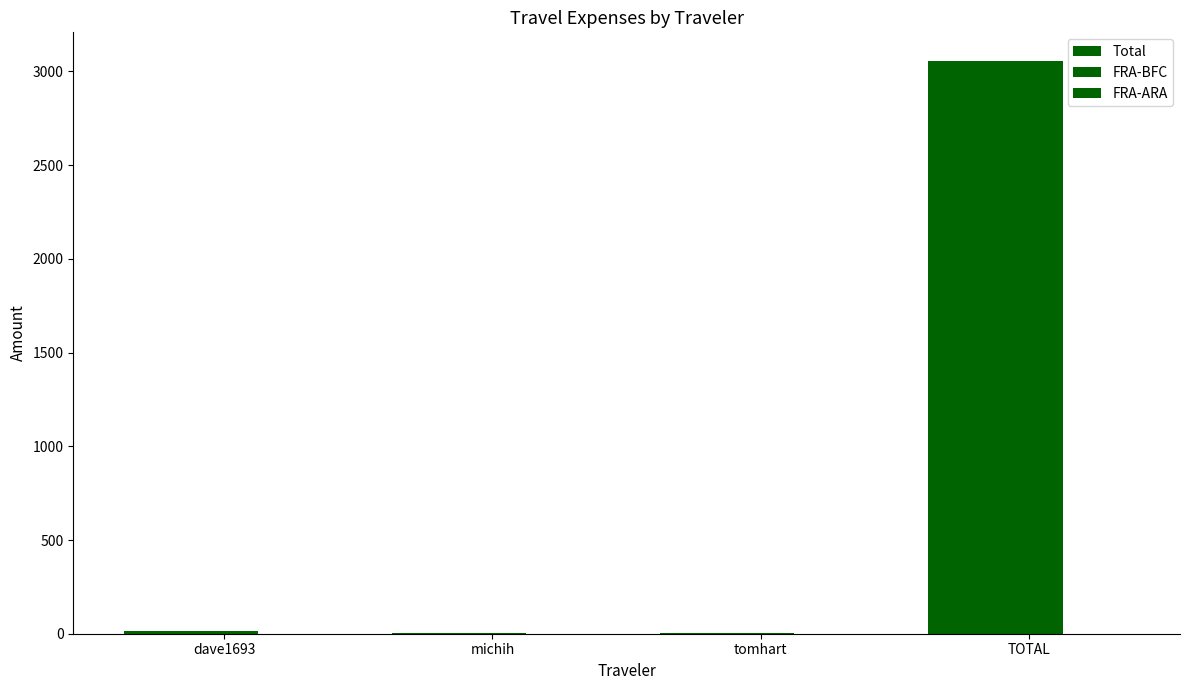

Reading left to right, what are all the values shown in this chart?

Total: dave1693=14.0	michih=1.8	tomhart=1.8	TOTAL=3056.0
FRA-BFC: dave1693=14.0	michih=1.8	tomhart=1.8	TOTAL=3055.8
FRA-ARA: dave1693=0.0	michih=0.0	tomhart=0.0	TOTAL=0.3